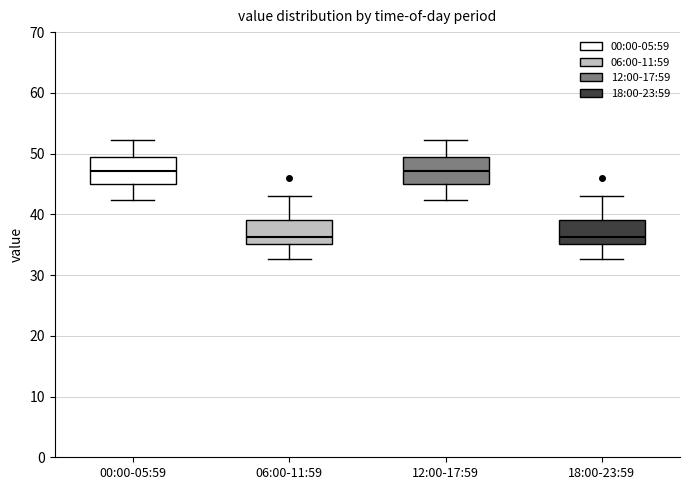

Reading left to right, transcribe this box plot: for each box, give where its median line is, the range the box spans, and where its two whiskers end, as read against the y-axis. The values are not printed on the chart, so give them approximately, as read against the axis.

00:00-05:59: median 47, box 45 to 49, whiskers 42 to 52
06:00-11:59: median 36, box 35 to 39, whiskers 33 to 43
12:00-17:59: median 47, box 45 to 49, whiskers 42 to 52
18:00-23:59: median 36, box 35 to 39, whiskers 33 to 43